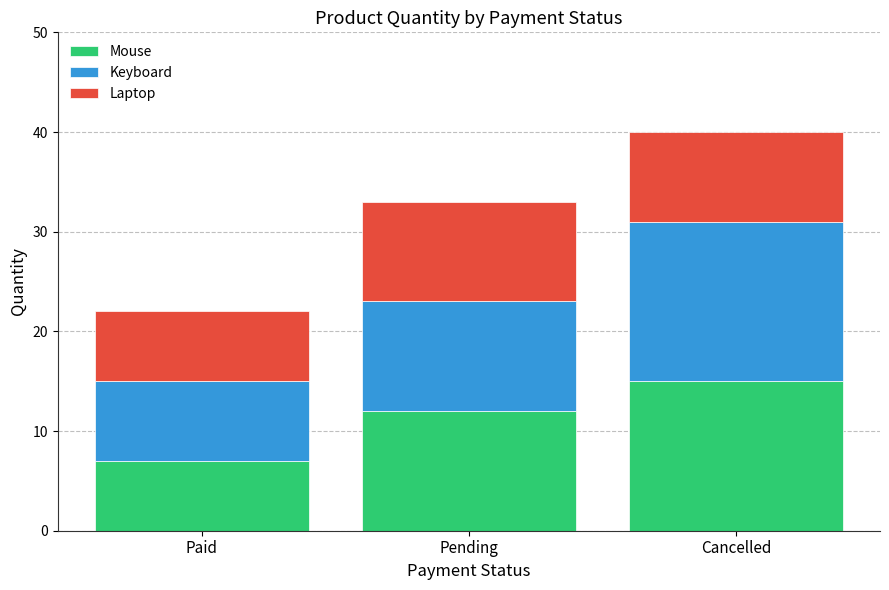

What is the approximate value of Mouse at Paid?

7